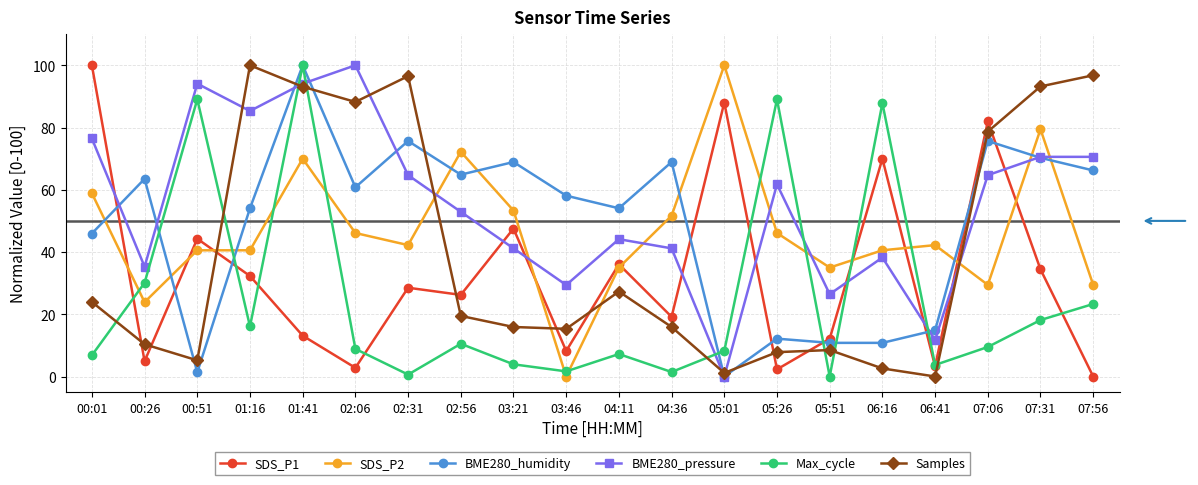

How many distinct data groups are displayed?

6